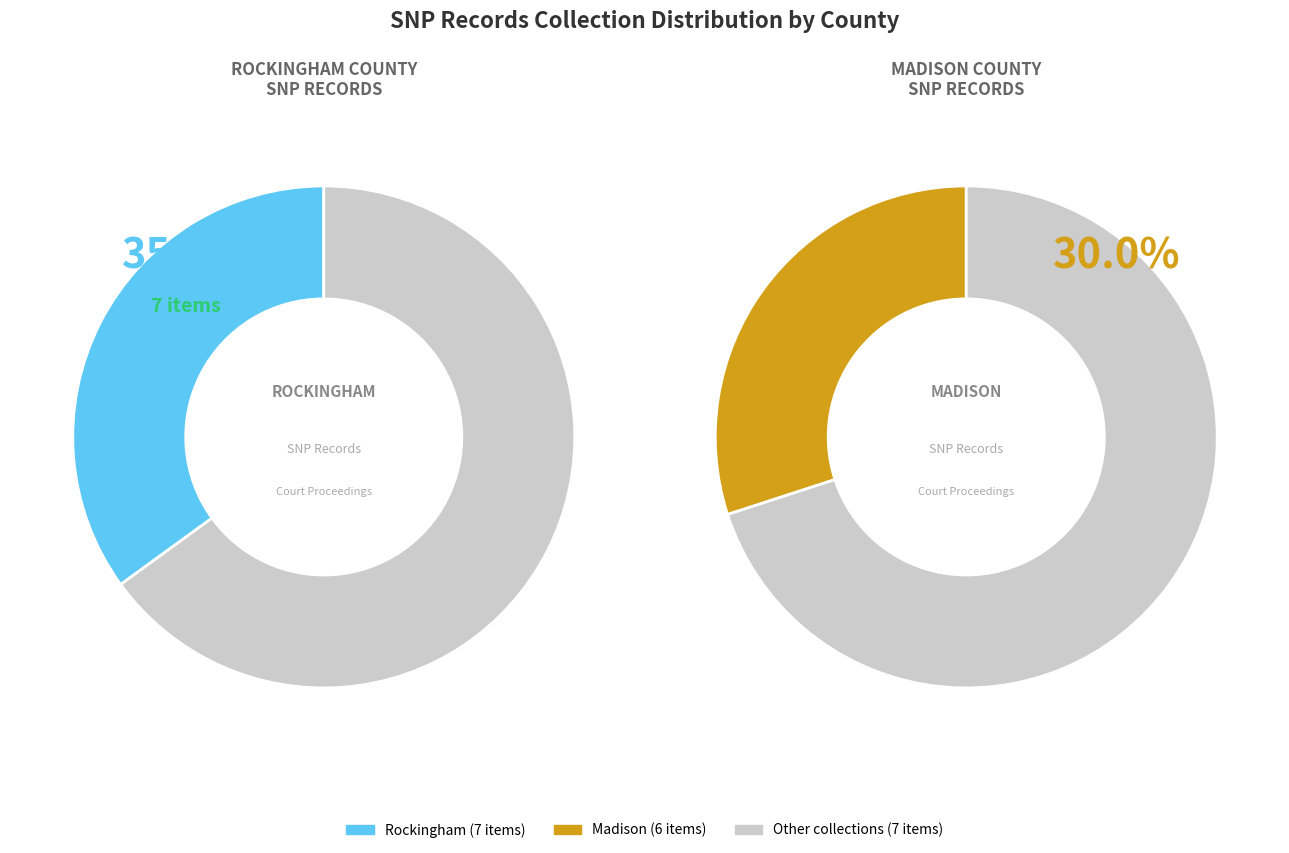

True or false: 7 accounts for 16% of the total.

False